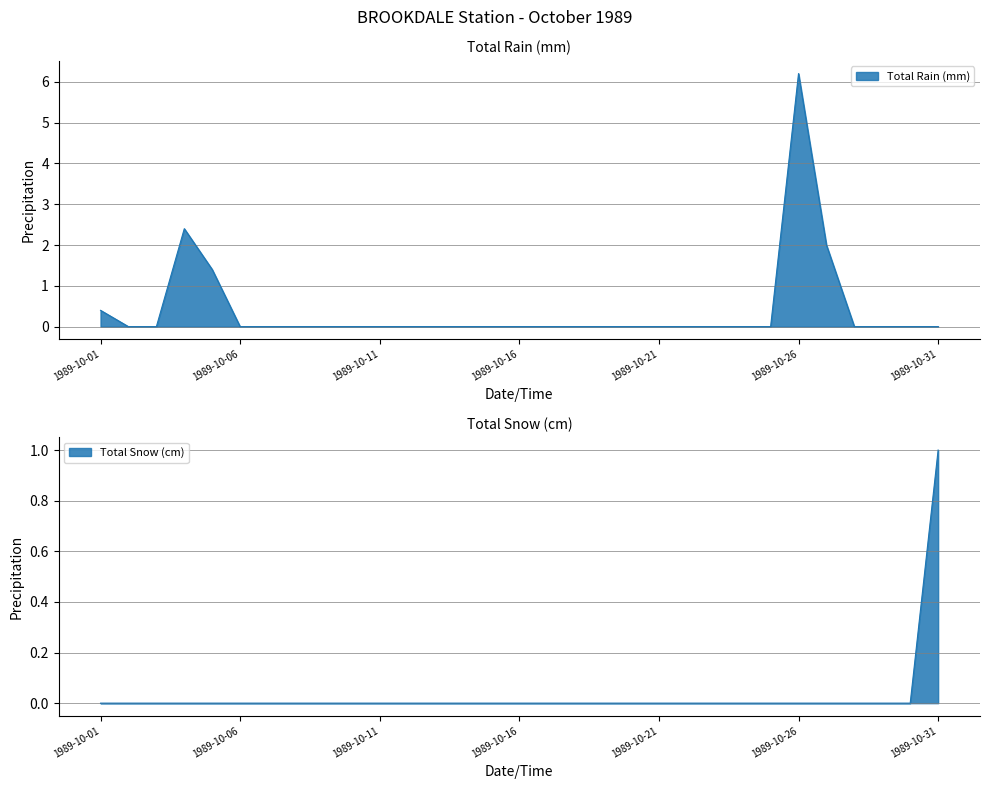

Does the chart display data point markers on the line(s)?

No